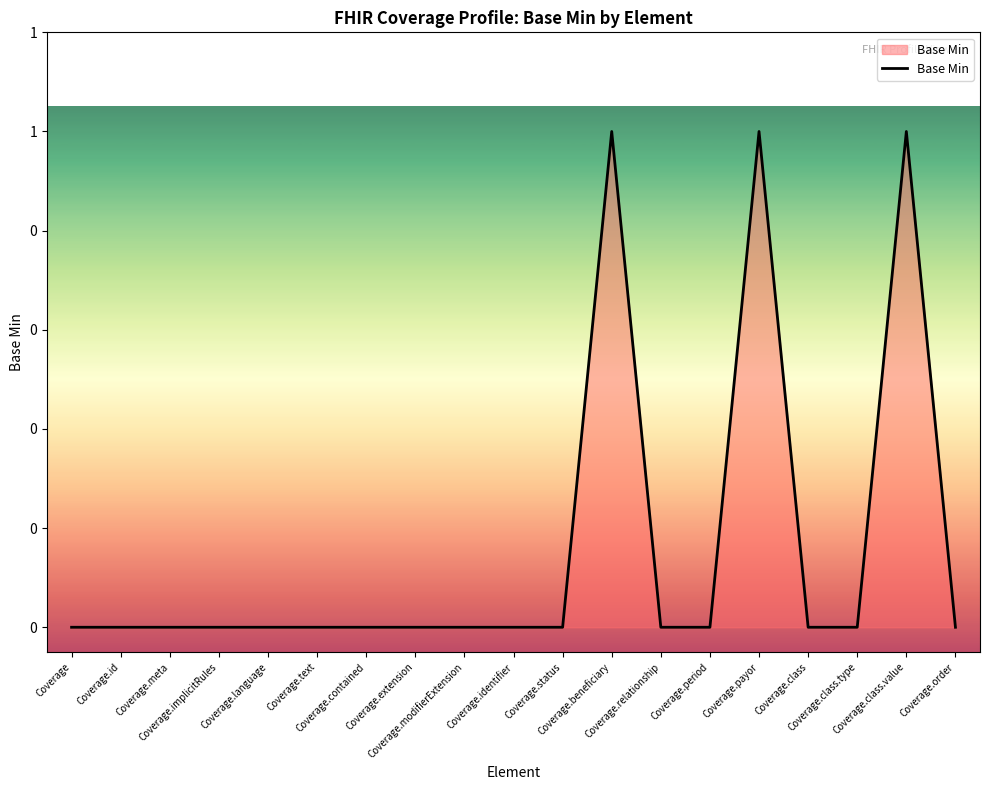

How many points are higher than both their immediate neighbors (excluding endpoints)?

3